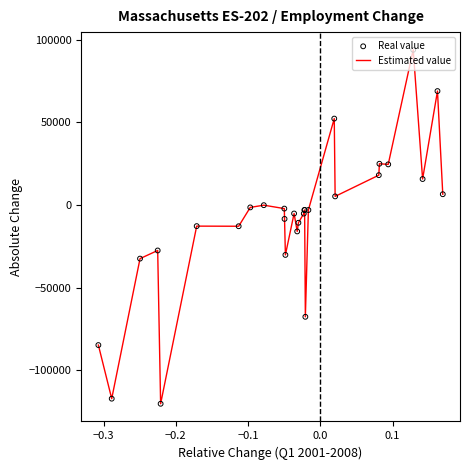

What is the smallest value displayed?

-120265